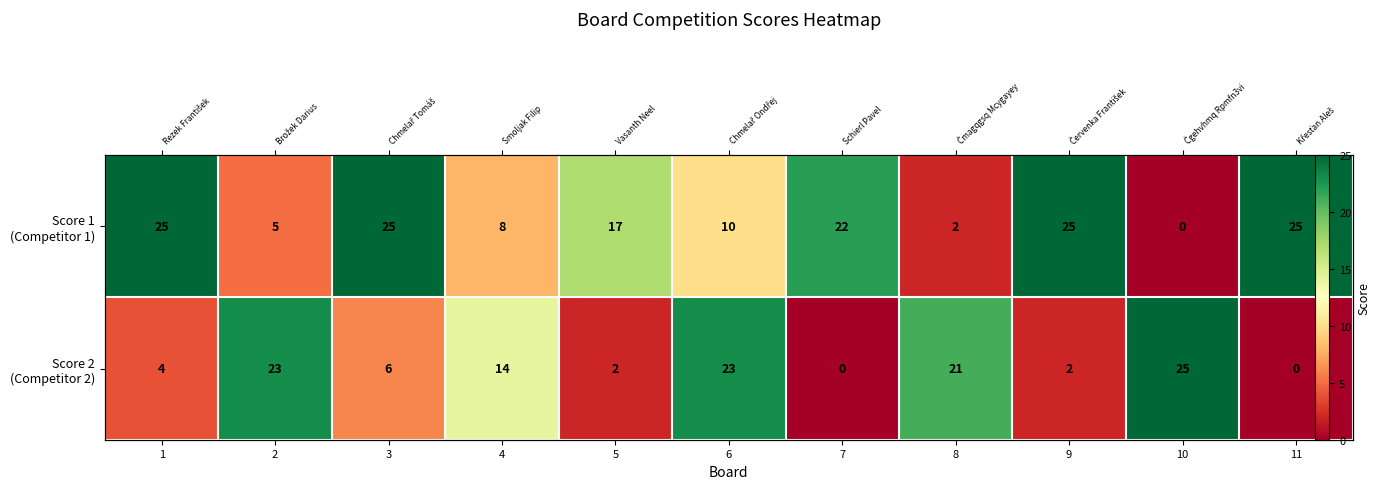

Rank the series by their maximum value, from highest to lowest.

Score 1 (Competitor 1), Score 2 (Competitor 2)